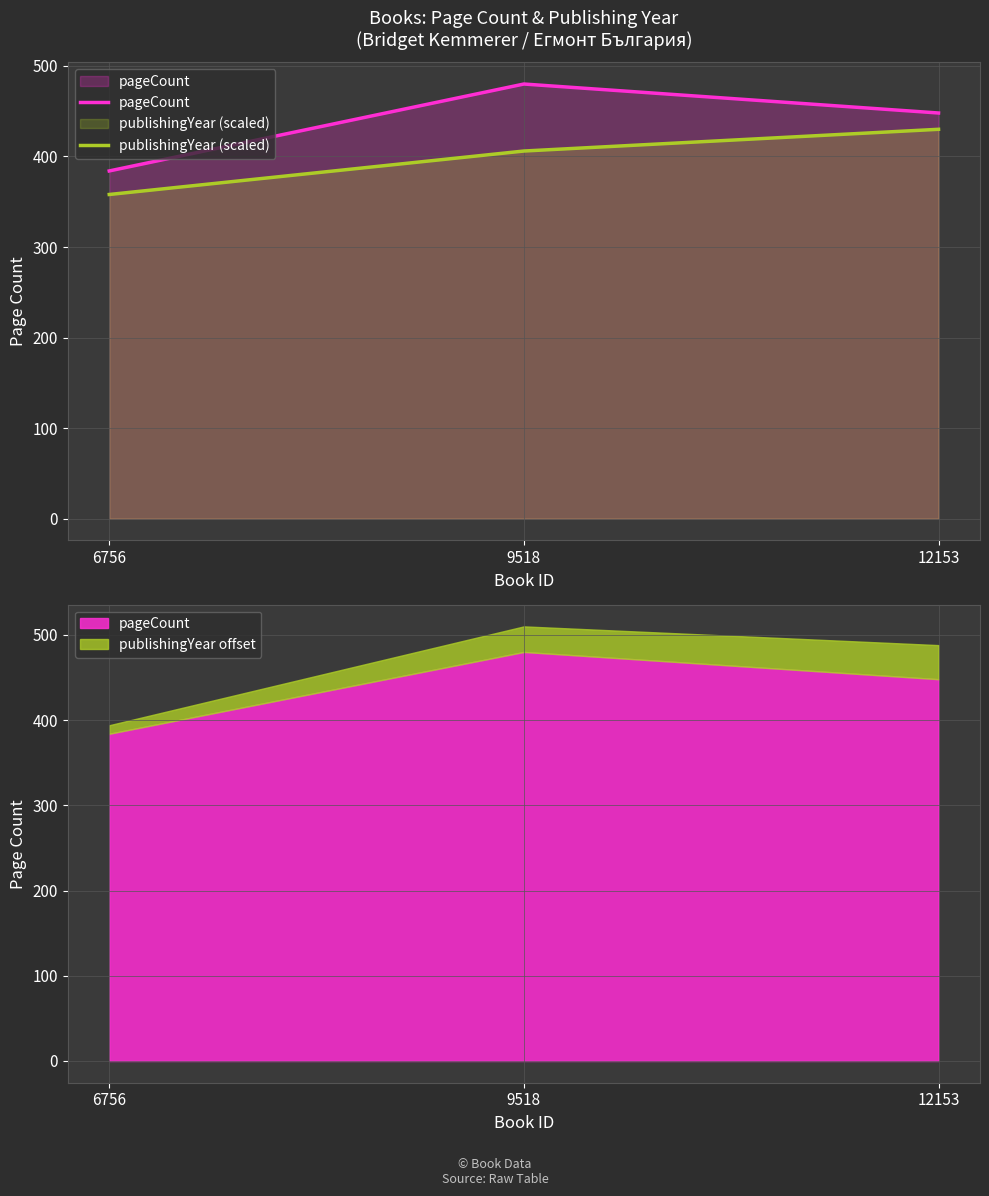

Which category has the lowest value in the pageCount series?

6756